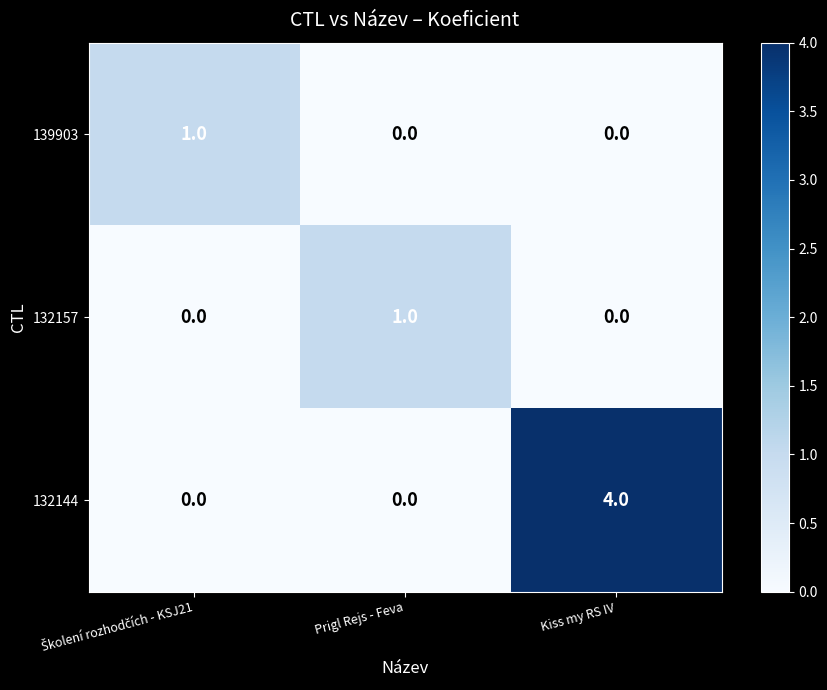

What is the sum of all 132144 values?

4